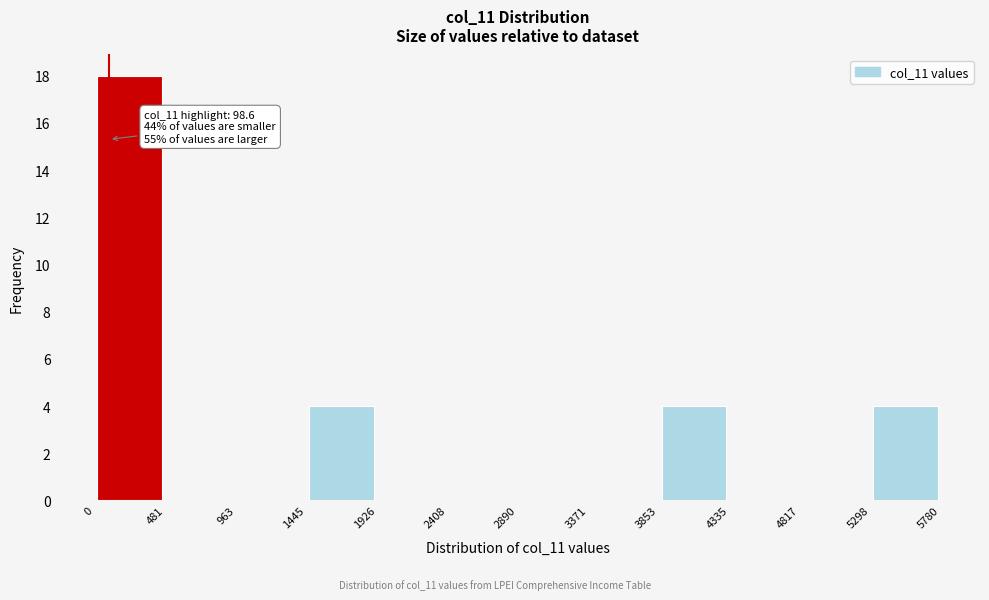

Which range on the x-axis has the tallest bar?

0 to 481